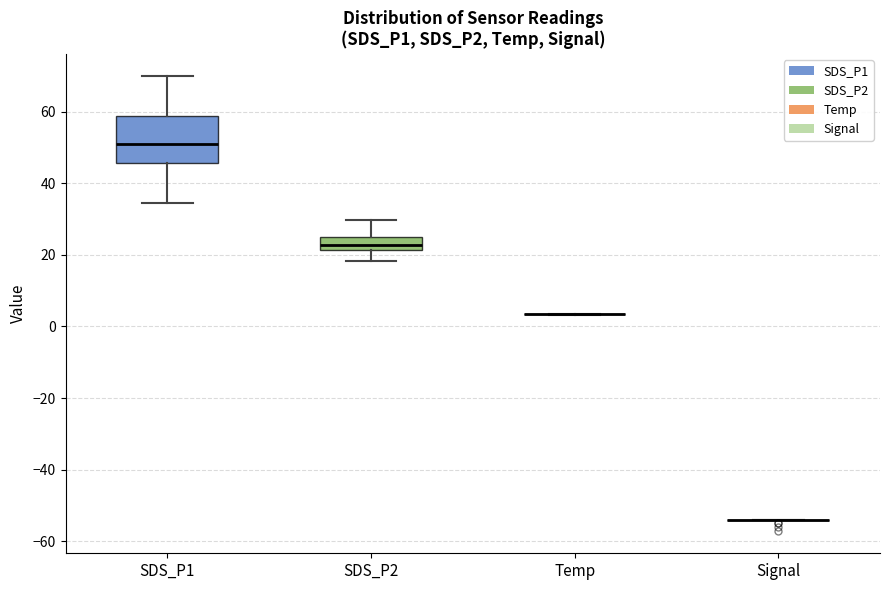

Reading left to right, transcribe this box plot: for each box, give where its median line is, the range the box spans, and where its two whiskers end, as read against the y-axis. The values are not printed on the chart, so give them approximately, as read against the axis.

SDS_P1: median 50, box 46 to 58, whiskers 34 to 70
SDS_P2: median 22 (inside the box), box 22 to 24, whiskers 18 to 30
Temp: box collapsed to a line at 4, whiskers 4 to 4
Signal: box collapsed to a line at -54, whiskers -54 to -54